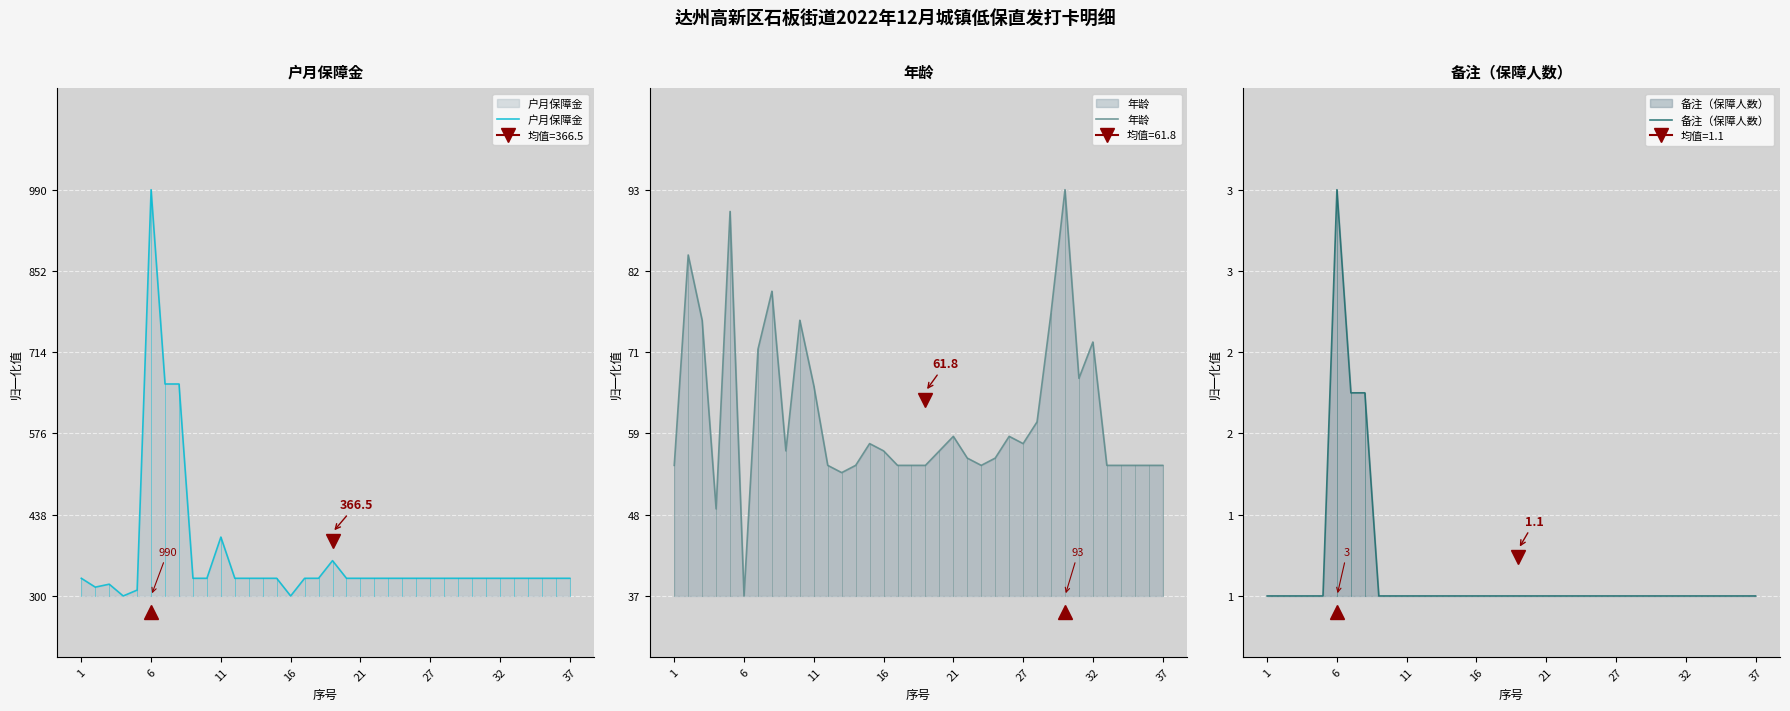

The 备注（保障人数） series shows 0.5 at 11. True or false?

False